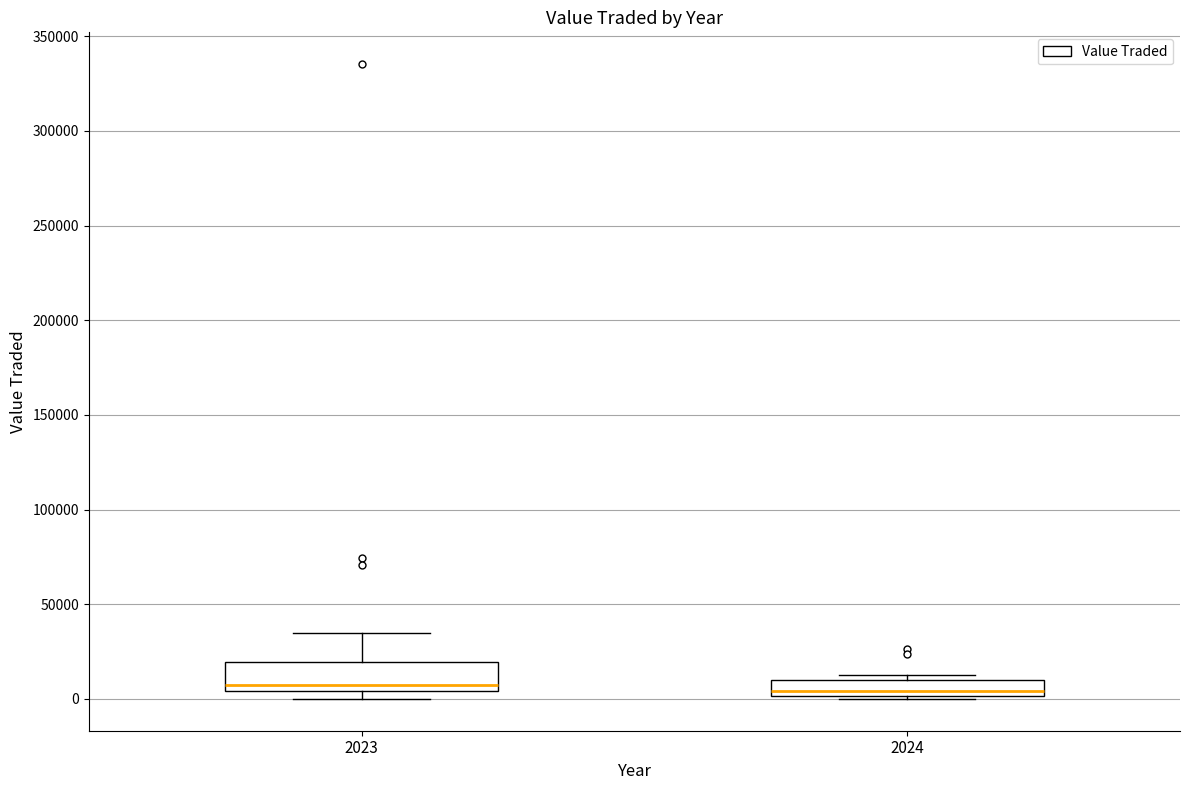

Which box is the tallest, from its lower edge to its upper edge?

2023